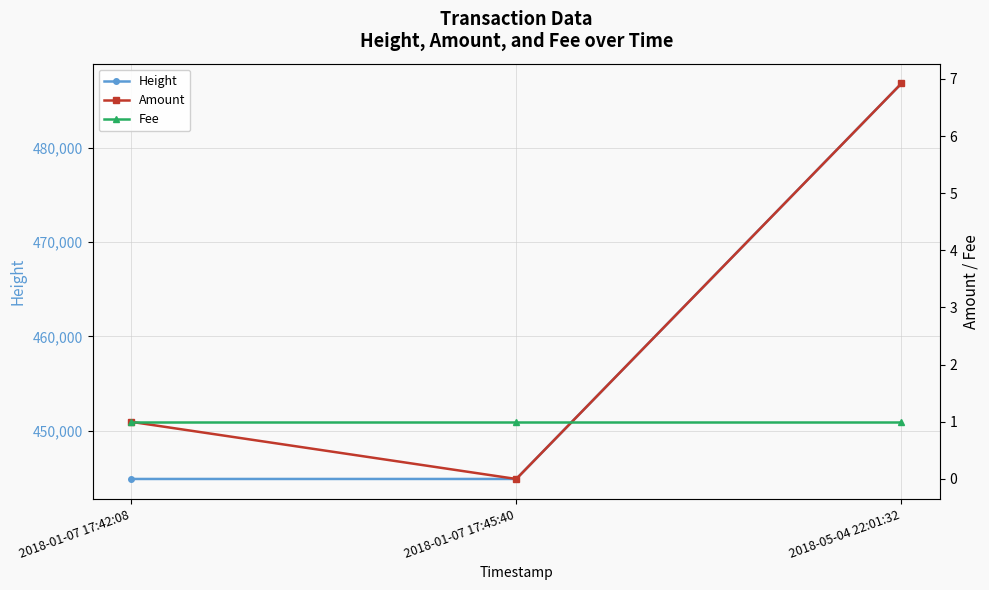

Reading left to right, what are all the values shown in this chart?

Height: 2018-01-07 17:42:08=444905.0	2018-01-07 17:45:40=444906.0	2018-05-04 22:01:32=486800.0
Amount: 2018-01-07 17:42:08=1.0	2018-01-07 17:45:40=0.0	2018-05-04 22:01:32=6.9
Fee: 2018-01-07 17:42:08=1.0	2018-01-07 17:45:40=1.0	2018-05-04 22:01:32=1.0